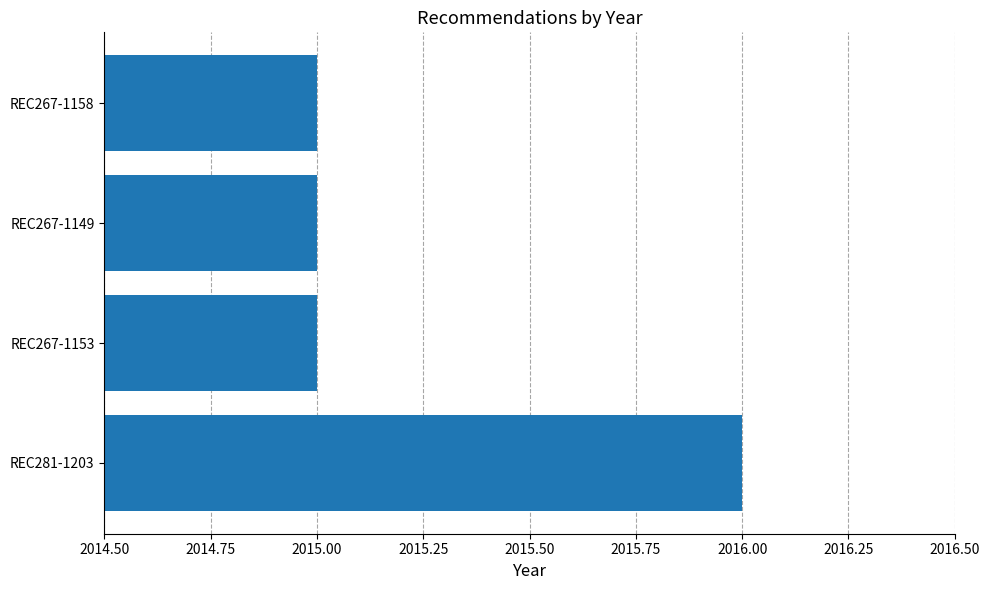

Between REC267-1153 and REC281-1203, which is larger?

REC281-1203